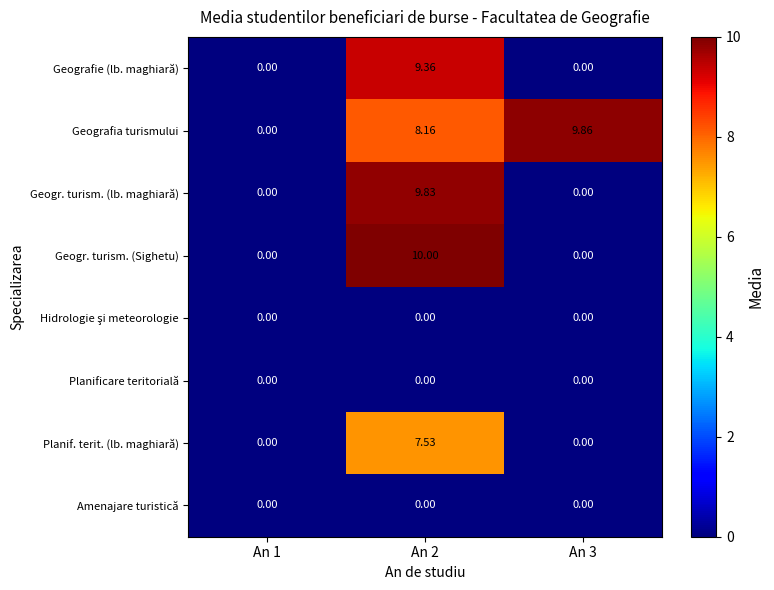

Between An 1 and An 3, which series saw the biggest shift?

Geografia turismului